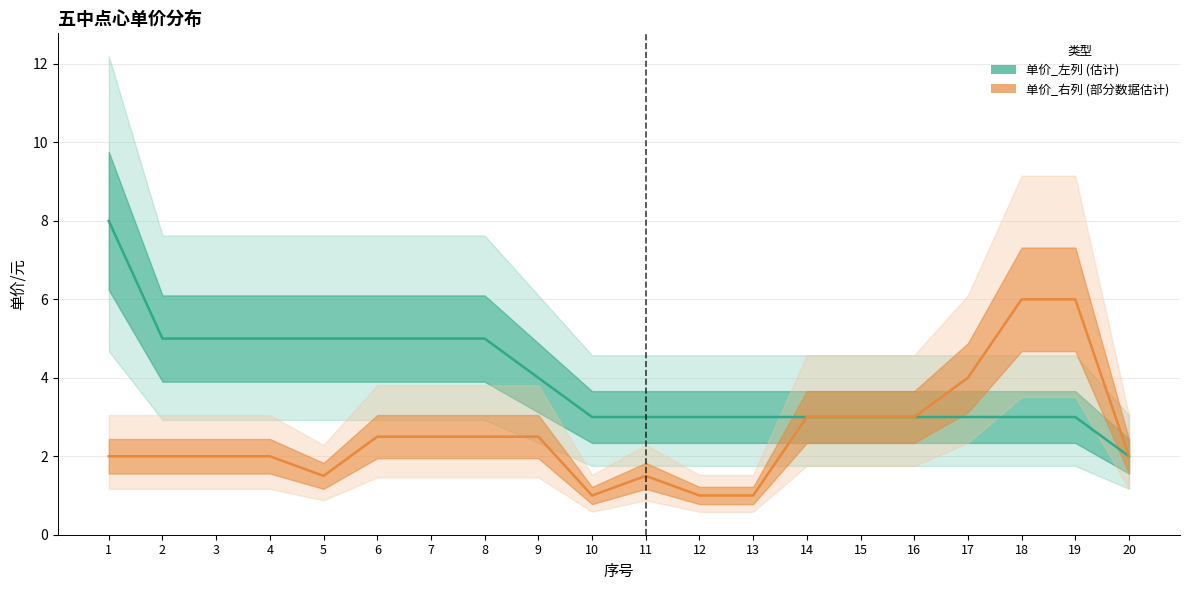

What is the difference between the maximum and minimum values in the 单价_左列 series?

6.0